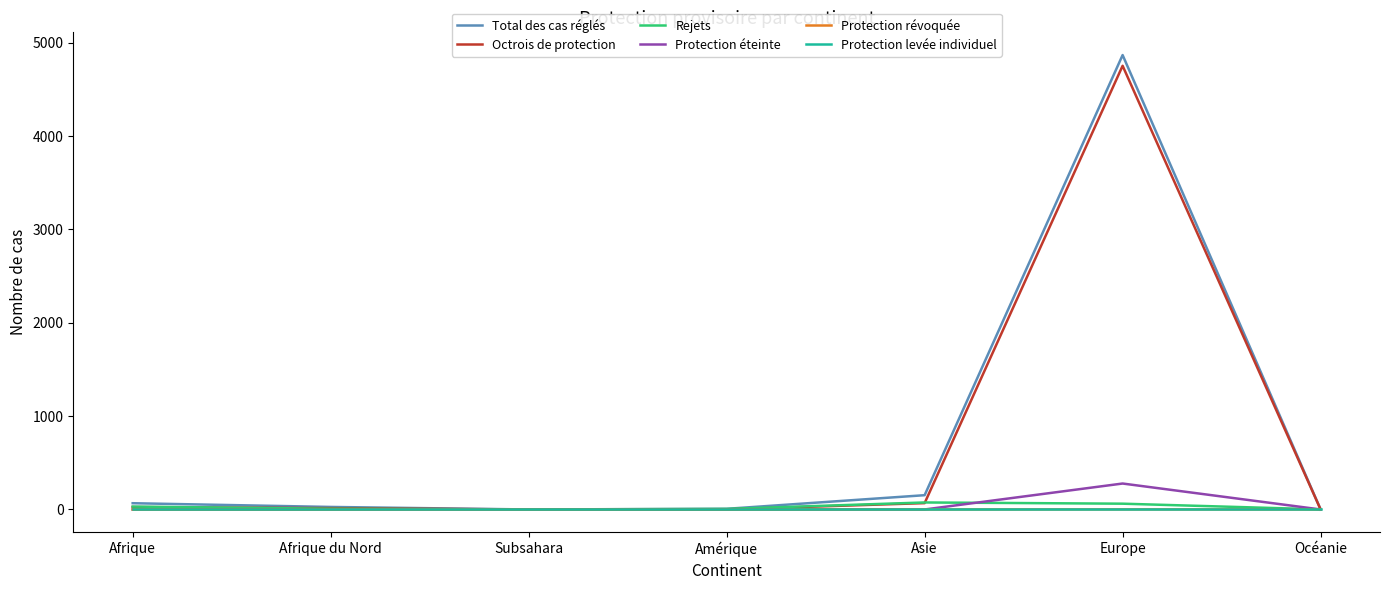

At which category is the sum across all series the highest?

Europe